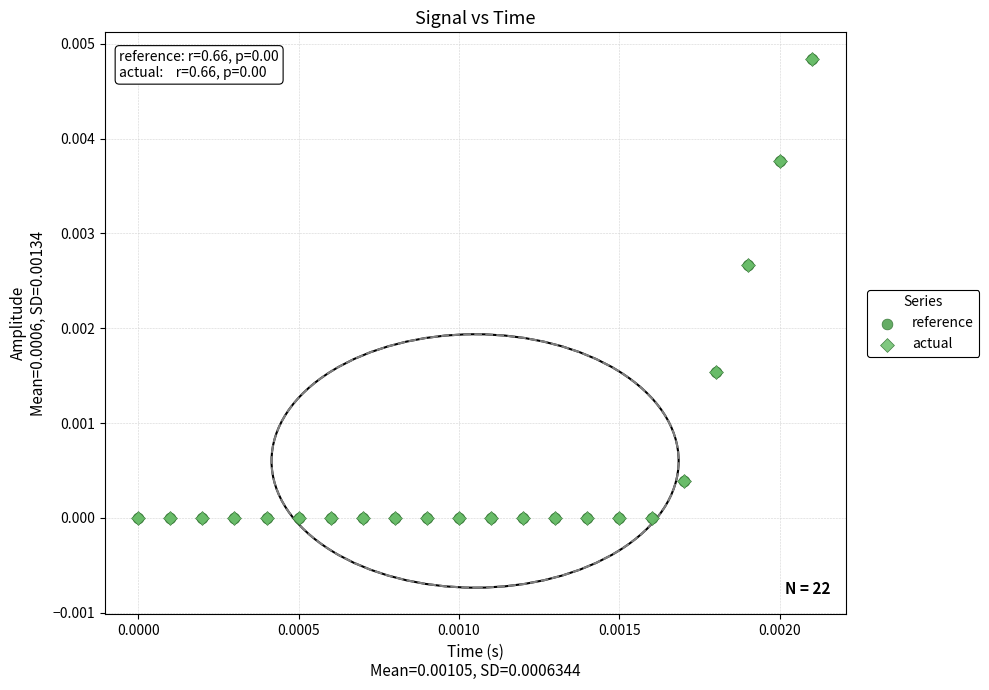

What are all the series names shown in the legend?

reference, actual